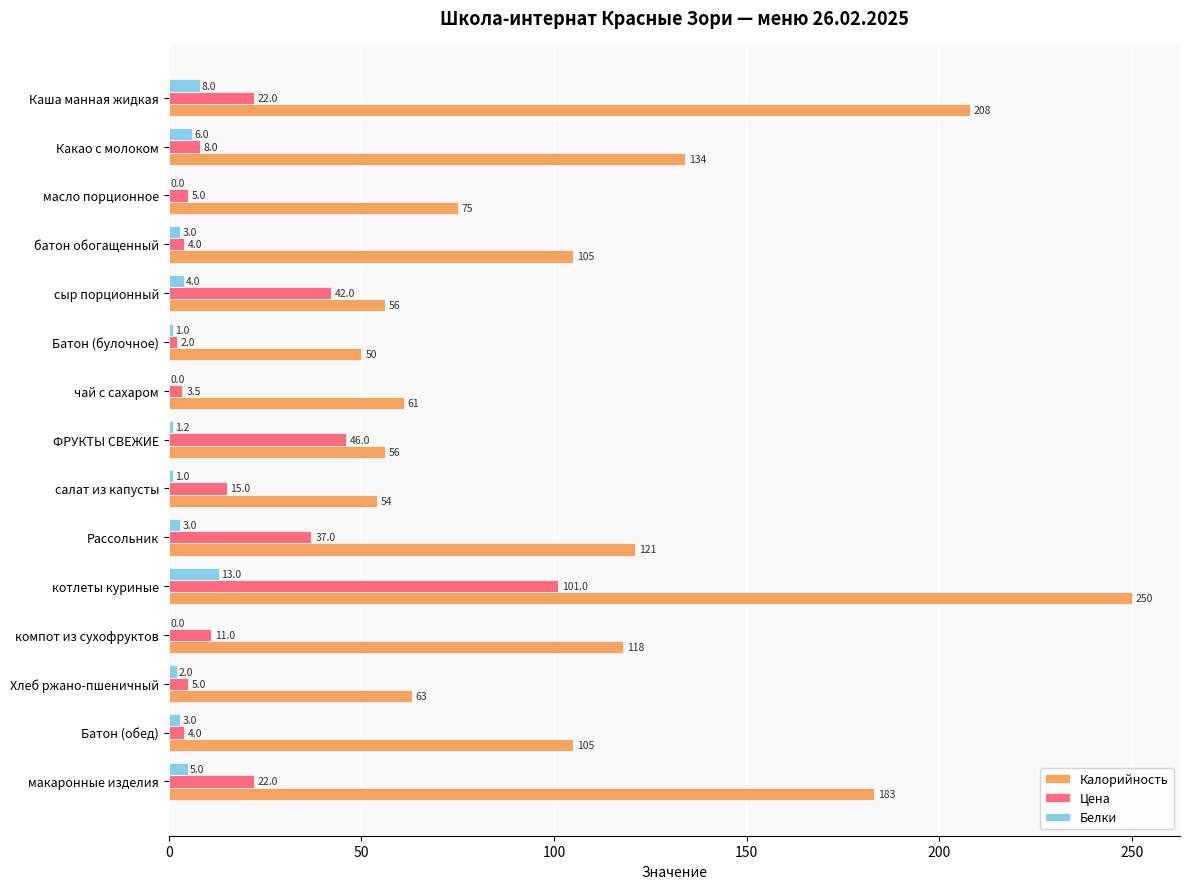

At which category is the sum across all series the highest?

котлеты куриные